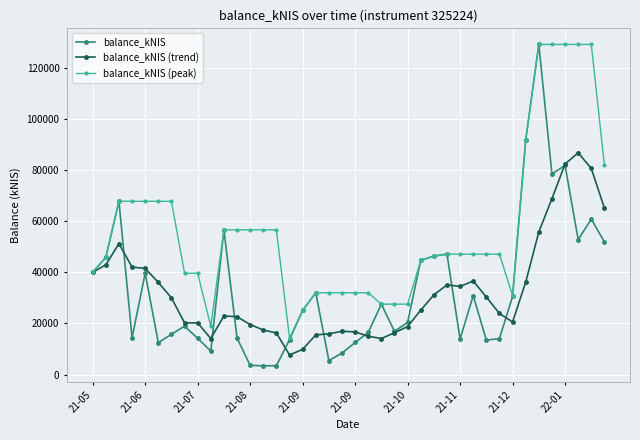

True or false: balance_kNIS has more than 1 points higher than both neighbors.

True